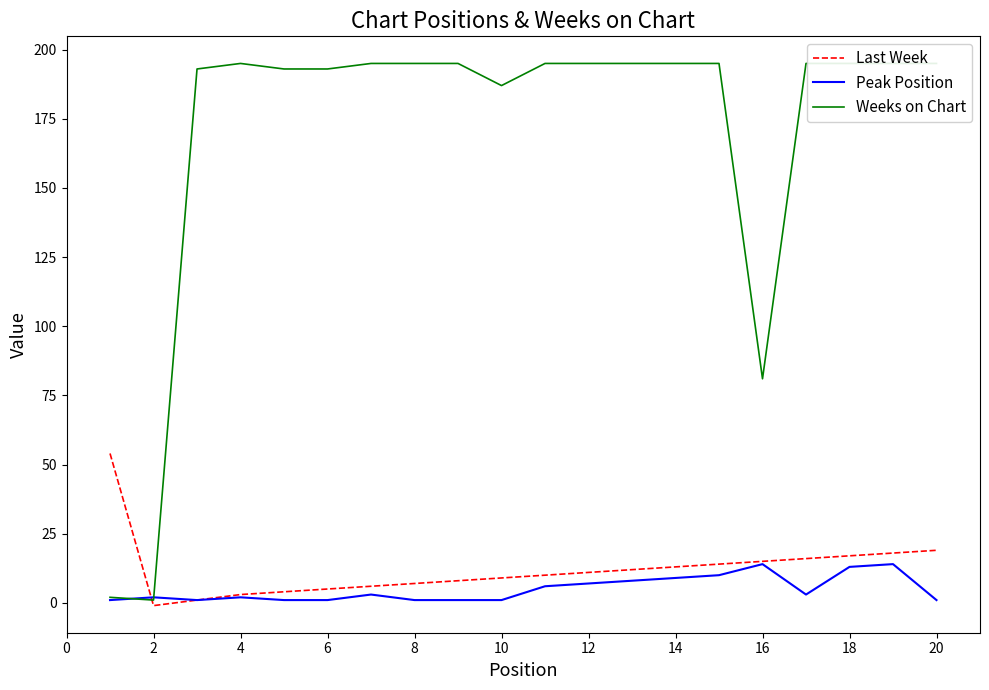

What is the highest value of the Last Week series?

54